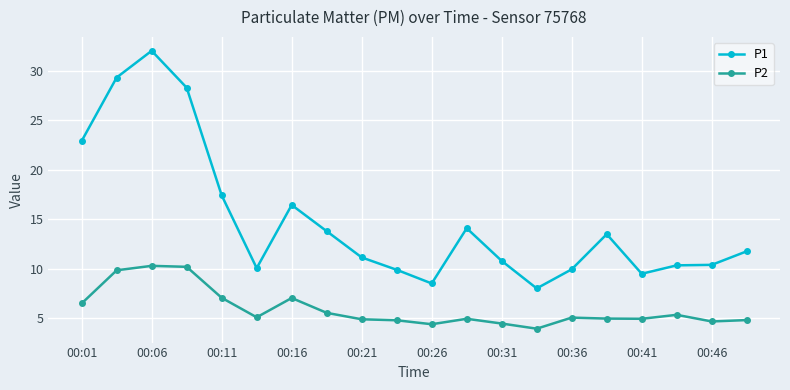

What is the lowest value of the P2 series?

4.0